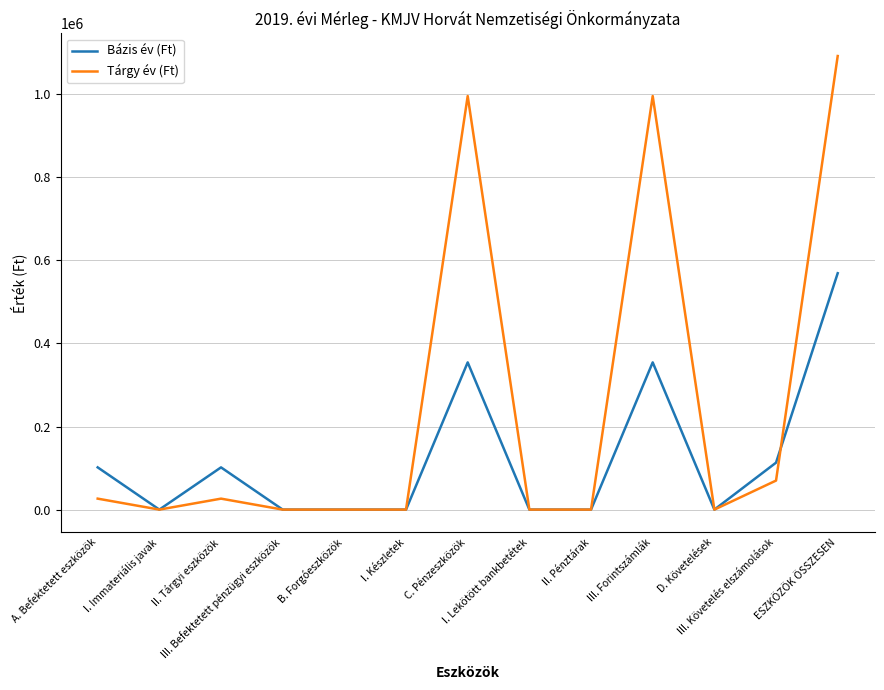

What is the maximum value for Tárgy év (Ft)?

1091721